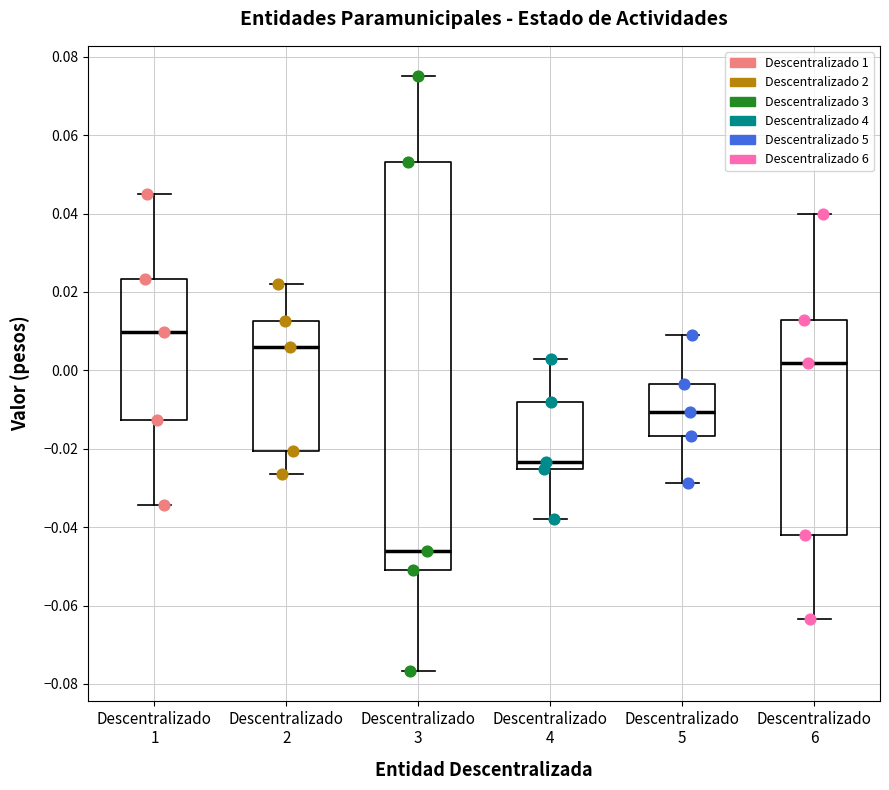

Which box is the tallest, from its lower edge to its upper edge?

Descentralizado 3